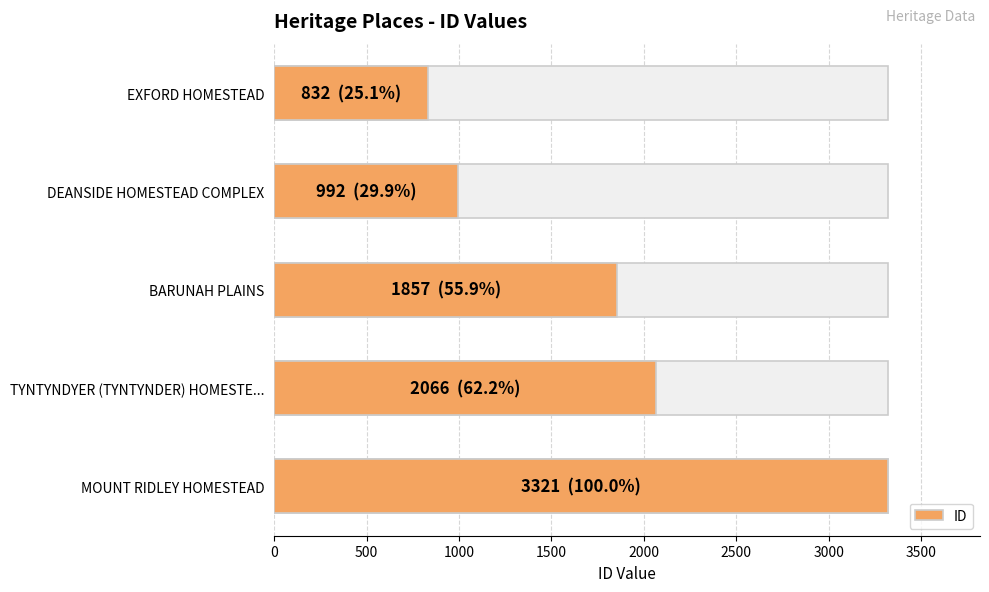

What is the value of the 4th bar from the left?

2066